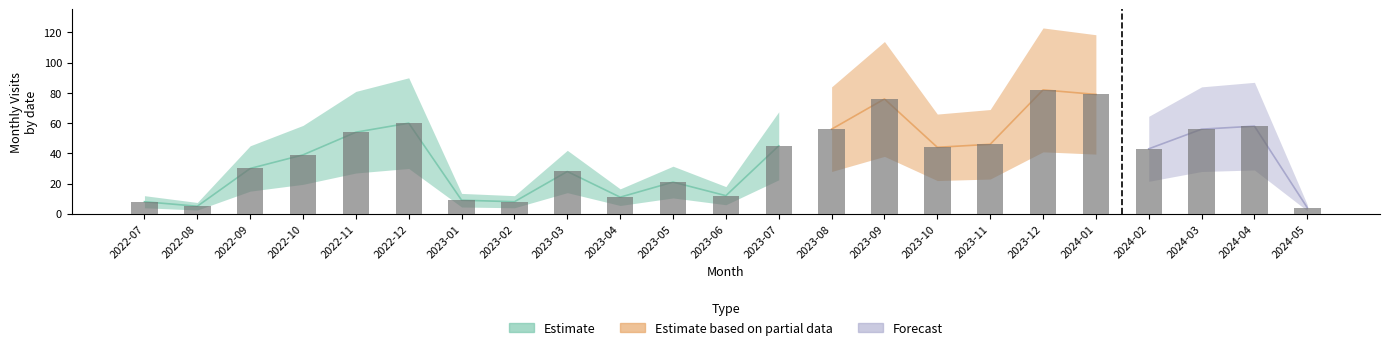

Where does the data first go above 43?

2022-11